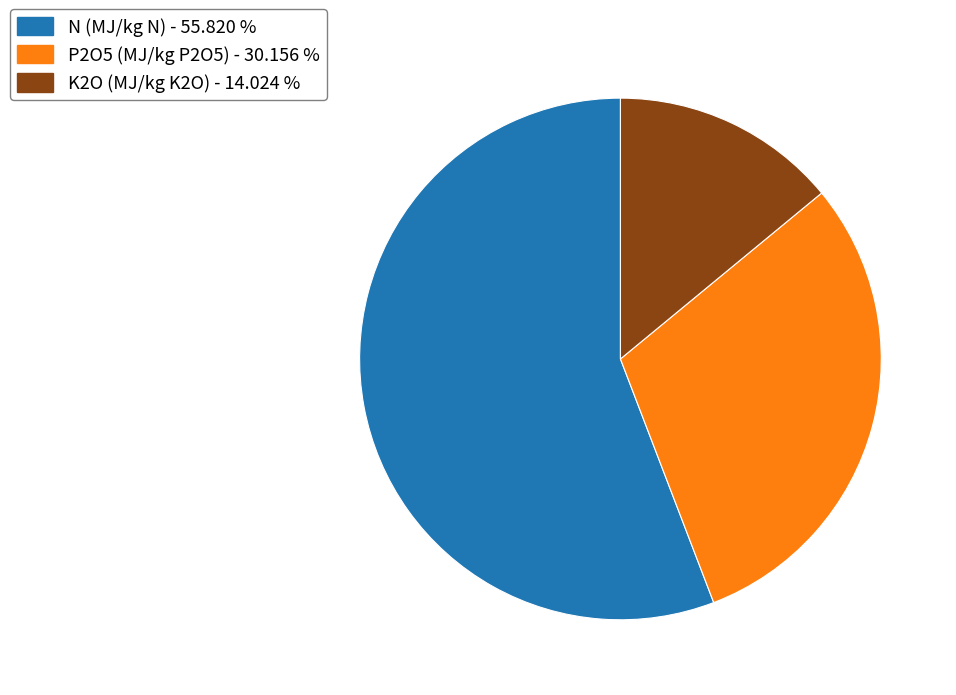

How many segments does this pie chart have?

3